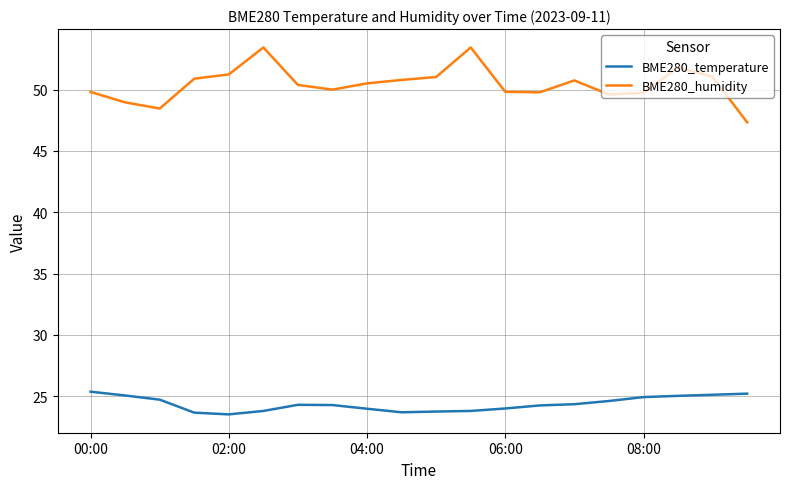

Rank the series by their maximum value, from highest to lowest.

BME280_humidity, BME280_temperature